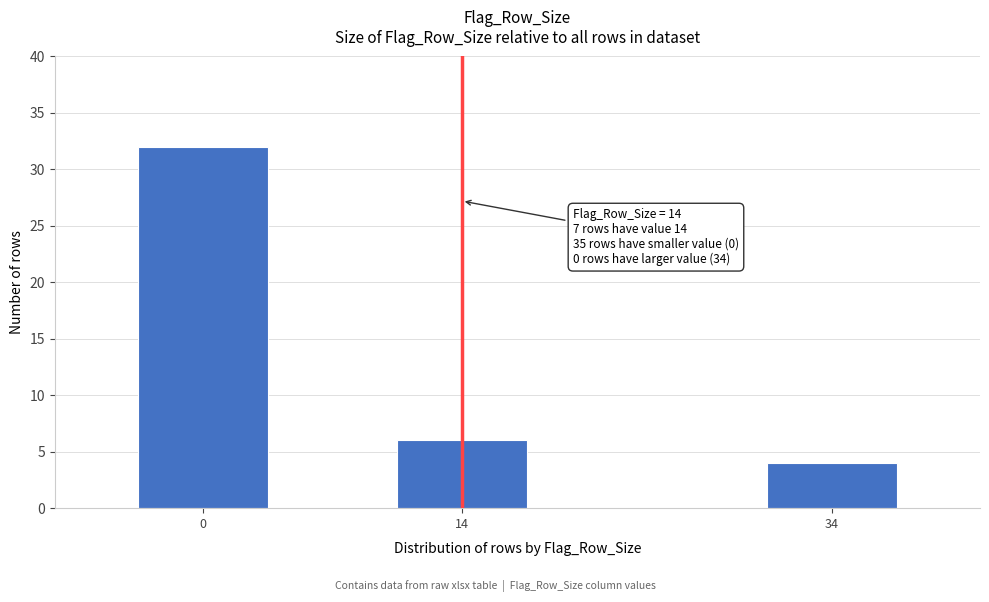

Reading right to left, what are all the values shown in this chart?

4	6	32